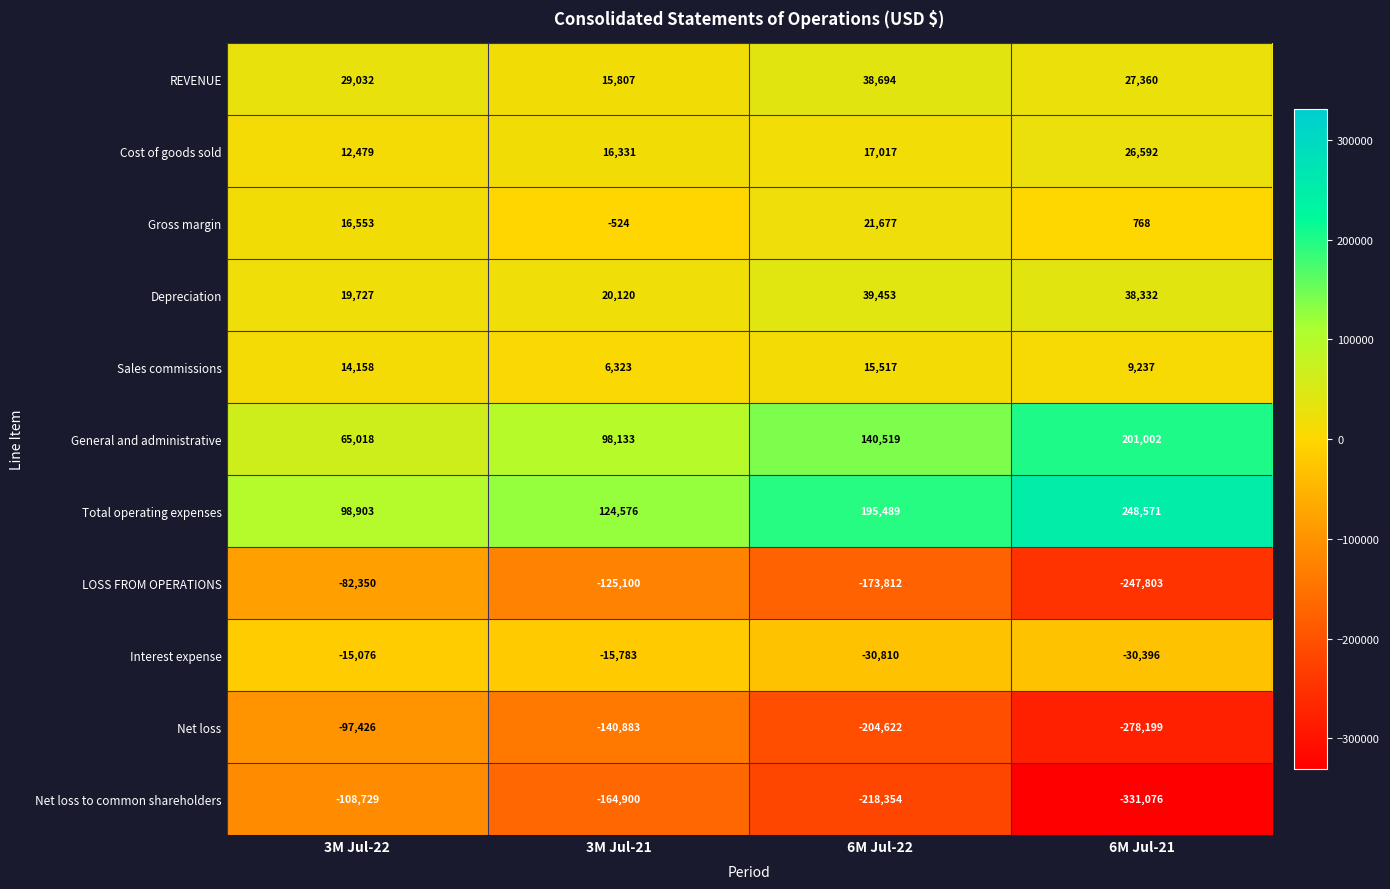

True or false: General and administrative has a value of 95677 at 6M Jul-21.

False